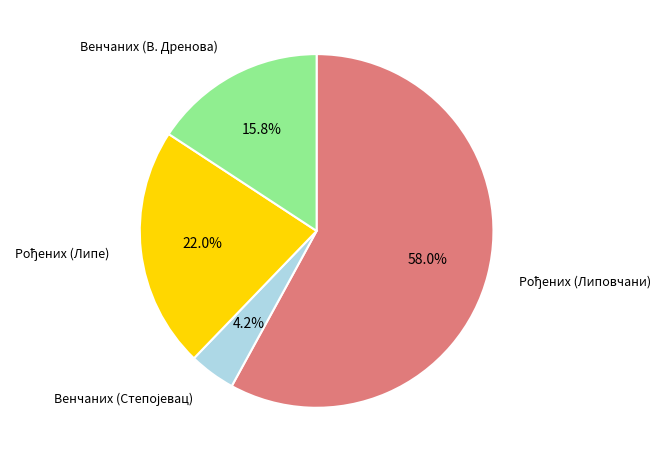

Is Венчаних (В. Дренова) the majority of the pie?

No